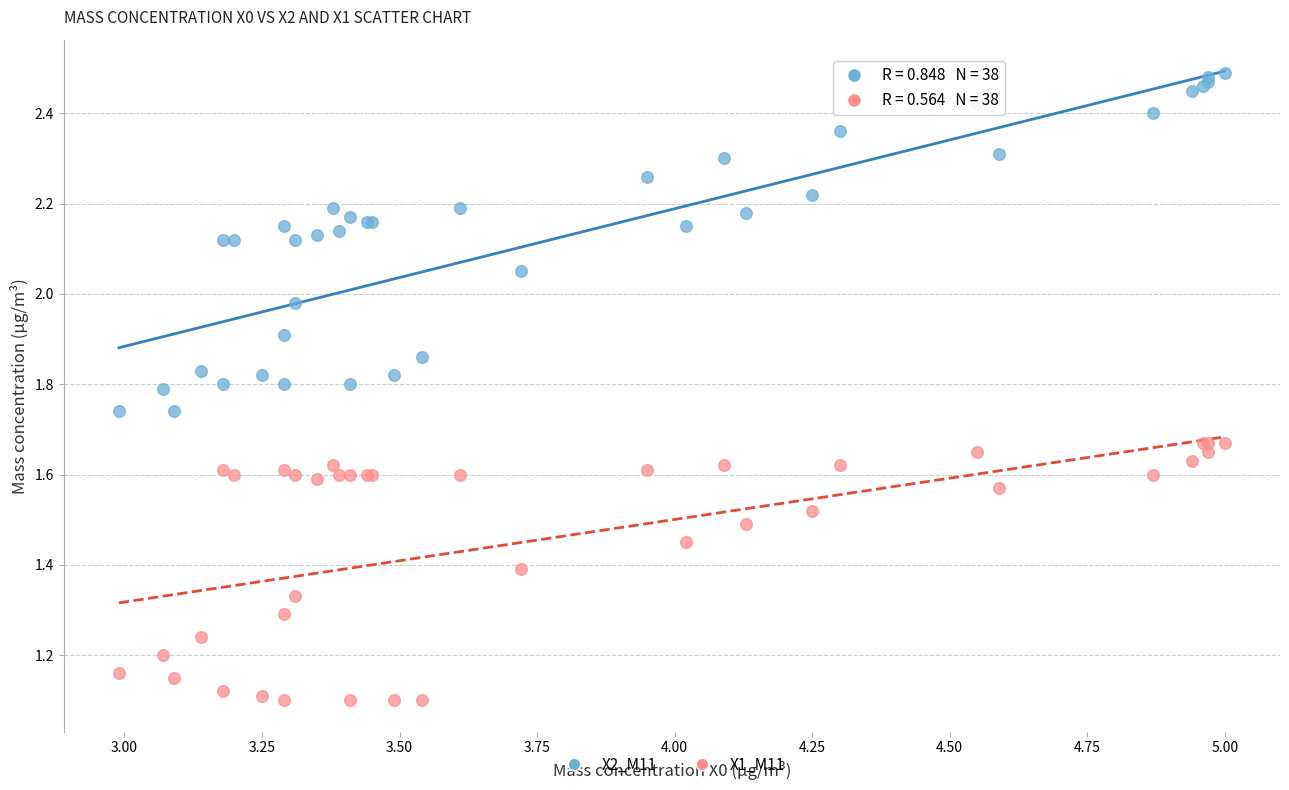

Which series has the largest Y range (max minus min)?

X2_M11